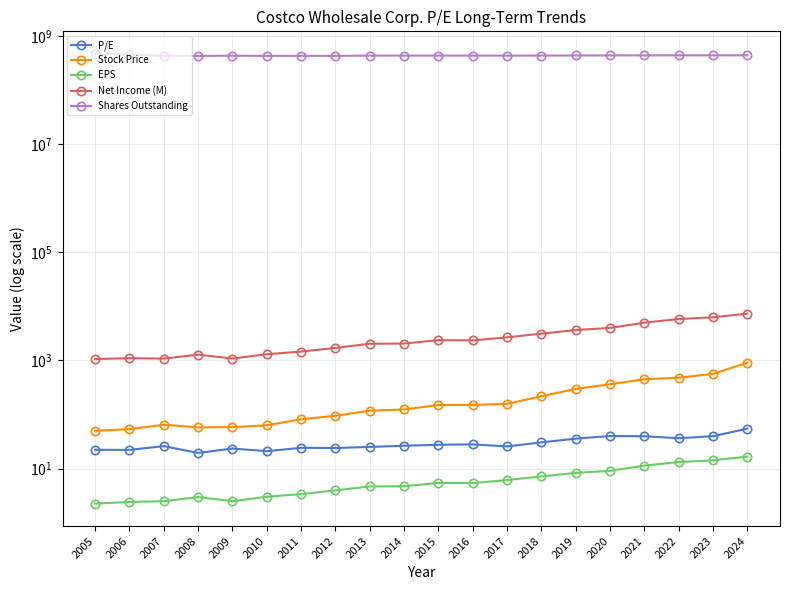

Reading right to left, what are all the values shown in this chart?

P/E: 2024=54.7	2023=39.8	2022=36.4	2021=39.6	2020=40.0	2019=35.8	2018=30.5	2017=25.7	2016=28.0	2015=27.6	2014=26.4	2013=25.1	2012=24.0	2011=24.2	2010=21.0	2009=23.5	2008=19.4	2007=26.0	2006=22.2	2005=22.2
Stock Price: 2024=909.1	2023=565.5	2022=480.3	2021=449.3	2020=363.0	2019=297.6	2018=218.2	2017=157.6	2016=150.5	2015=149.8	2014=124.3	2013=117.4	2012=94.8	2011=81.8	2010=63.2	2009=58.5	2008=57.8	2007=64.8	2006=53.4	2005=50.1
EPS: 2024=16.6	2023=14.2	2022=13.2	2021=11.3	2020=9.1	2019=8.3	2018=7.2	2017=6.1	2016=5.4	2015=5.4	2014=4.7	2013=4.7	2012=4.0	2011=3.4	2010=3.0	2009=2.5	2008=3.0	2007=2.5	2006=2.4	2005=2.2
Net Income (M): 2024=7367.0	2023=6292.0	2022=5844.0	2021=5007.0	2020=4002.0	2019=3659.0	2018=3134.0	2017=2679.0	2016=2350.0	2015=2377.0	2014=2058.0	2013=2039.0	2012=1709.0	2011=1462.0	2010=1303.0	2009=1086.0	2008=1283.0	2007=1083.0	2006=1103.0	2005=1063.0
Shares Outstanding: 2024=443073537.0	2023=442740572.0	2022=442604145.0	2021=441823811.0	2020=441228027.0	2019=439656950.0	2018=438208376.0	2017=436989606.0	2016=437126569.0	2015=437406636.0	2014=437762068.0	2013=436922037.0	2012=432424379.0	2011=433365150.0	2010=432333947.0	2009=435989212.0	2008=431675461.0	2007=434083536.0	2006=458268158.0	2005=472098845.0